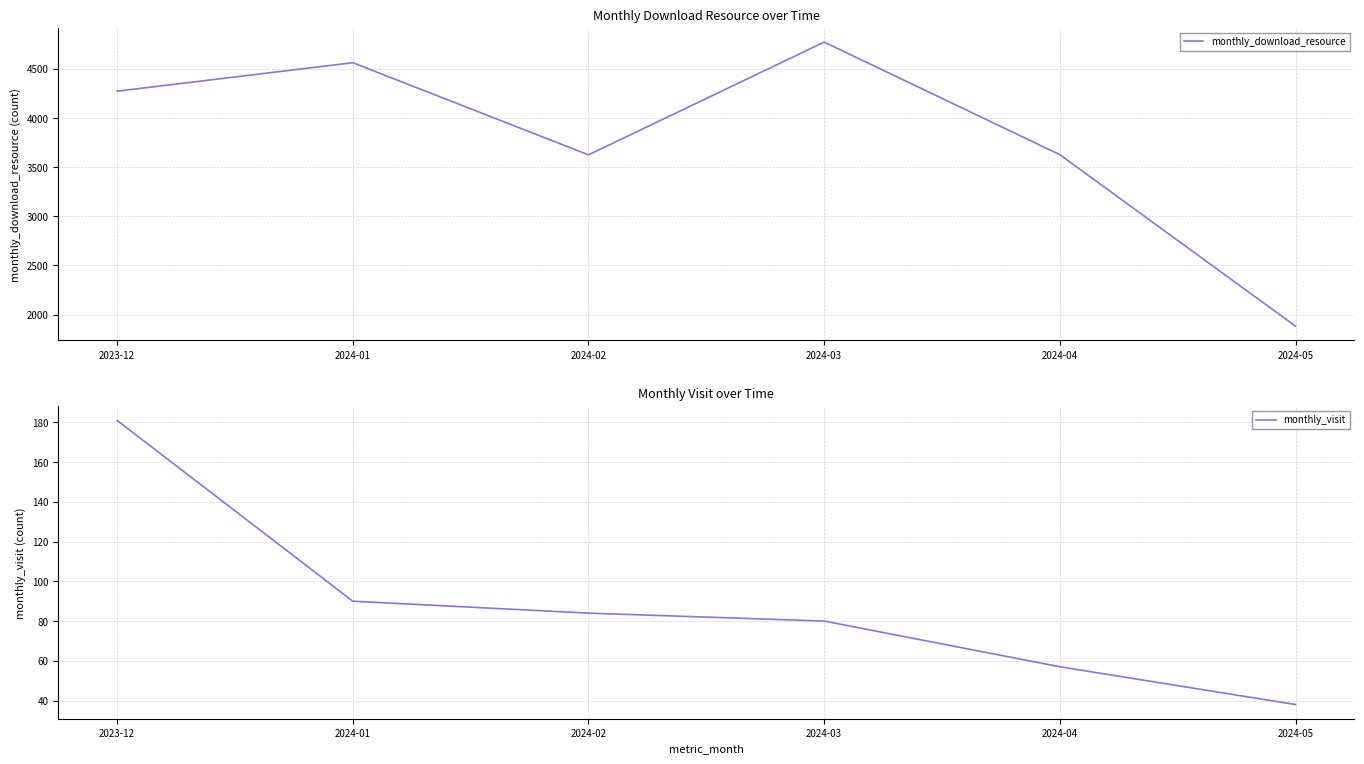

The value of monthly_visit at 2024-03 is 46. True or false?

False